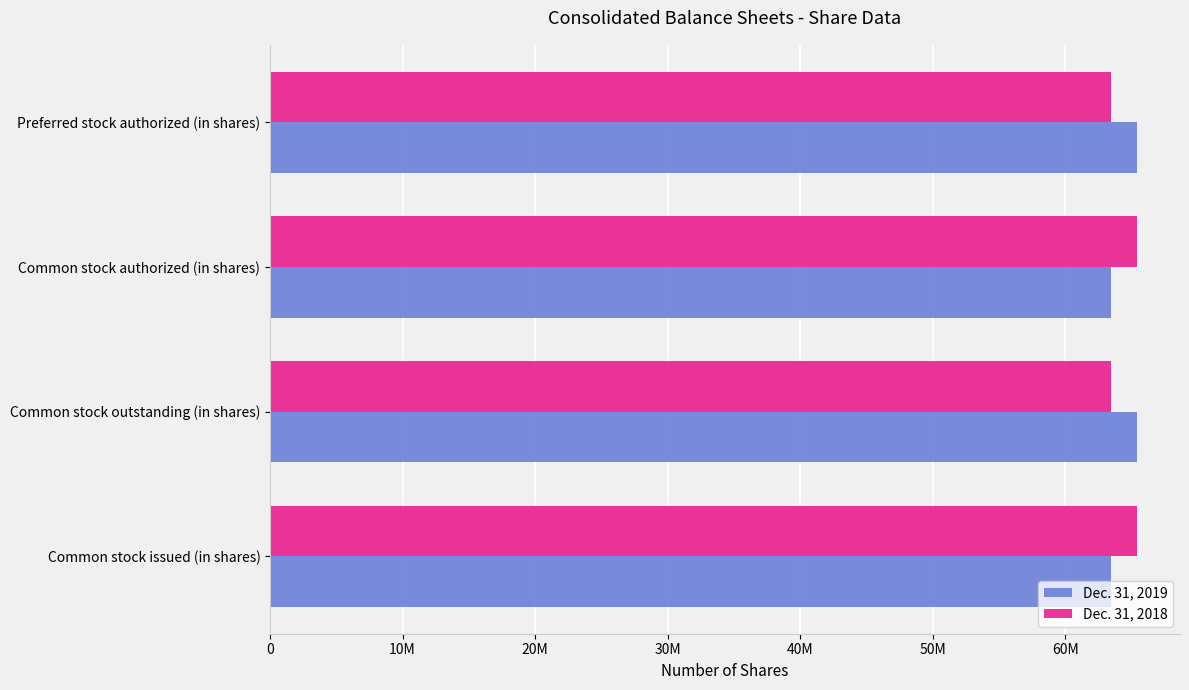

What are all the series names shown in the legend?

Dec. 31, 2019, Dec. 31, 2018